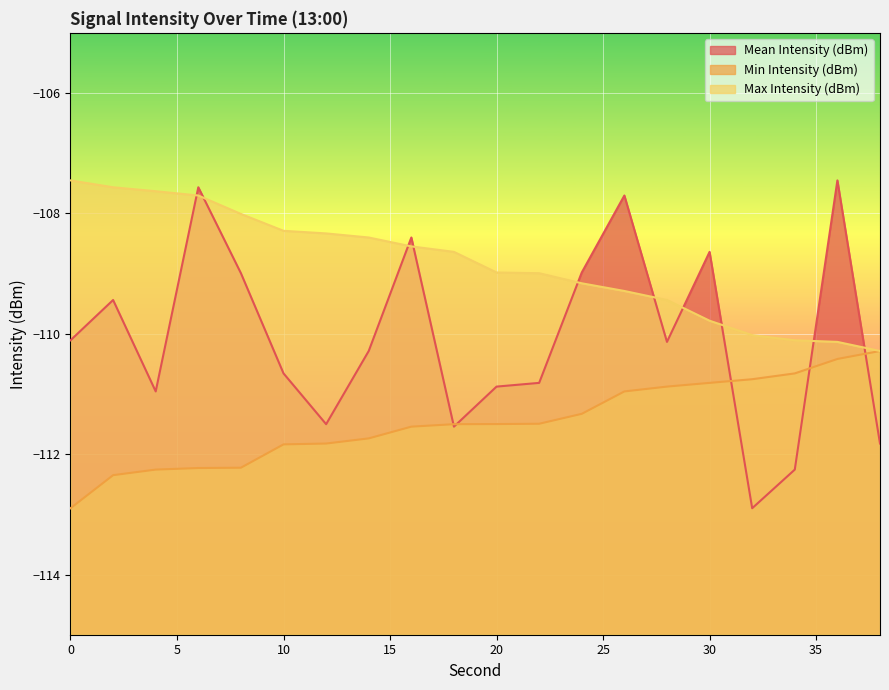

Which series has the largest total across all categories?

Max Intensity (dBm)